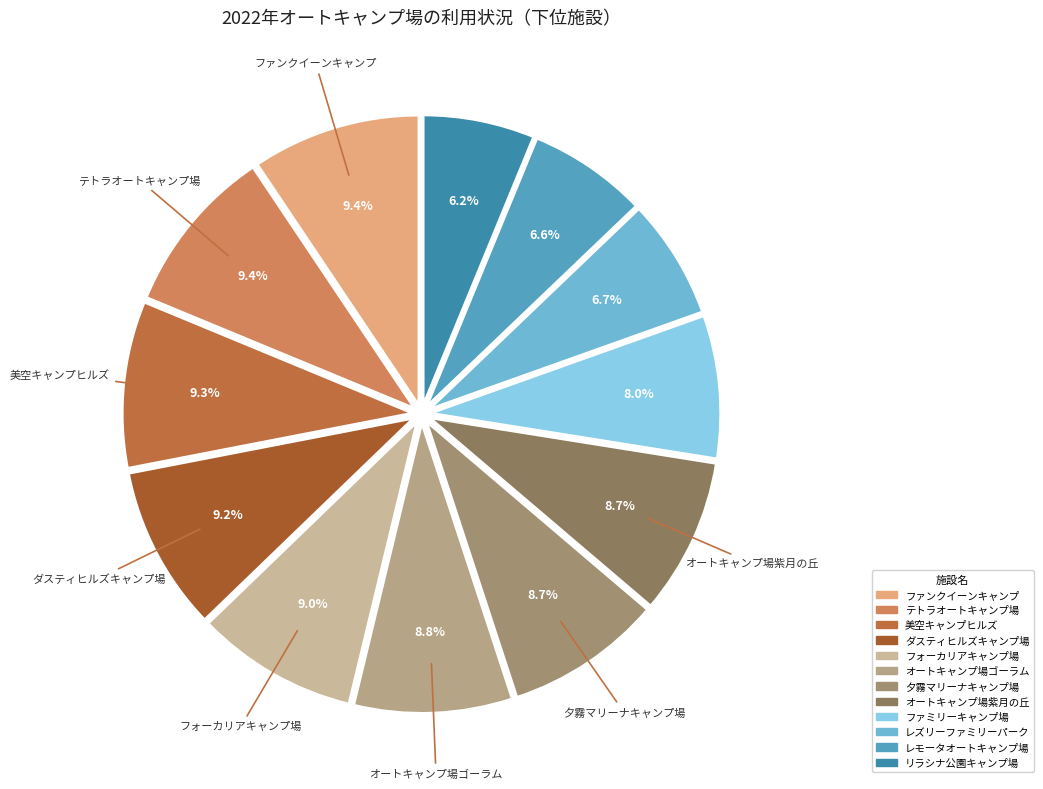

Does any single category account for the majority?

No